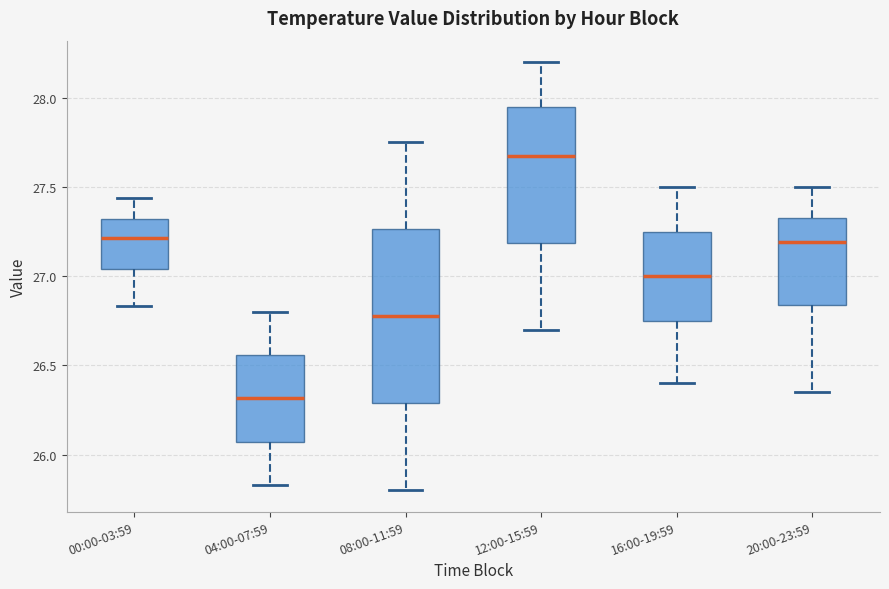

Which box is the tallest, from its lower edge to its upper edge?

08:00-11:59